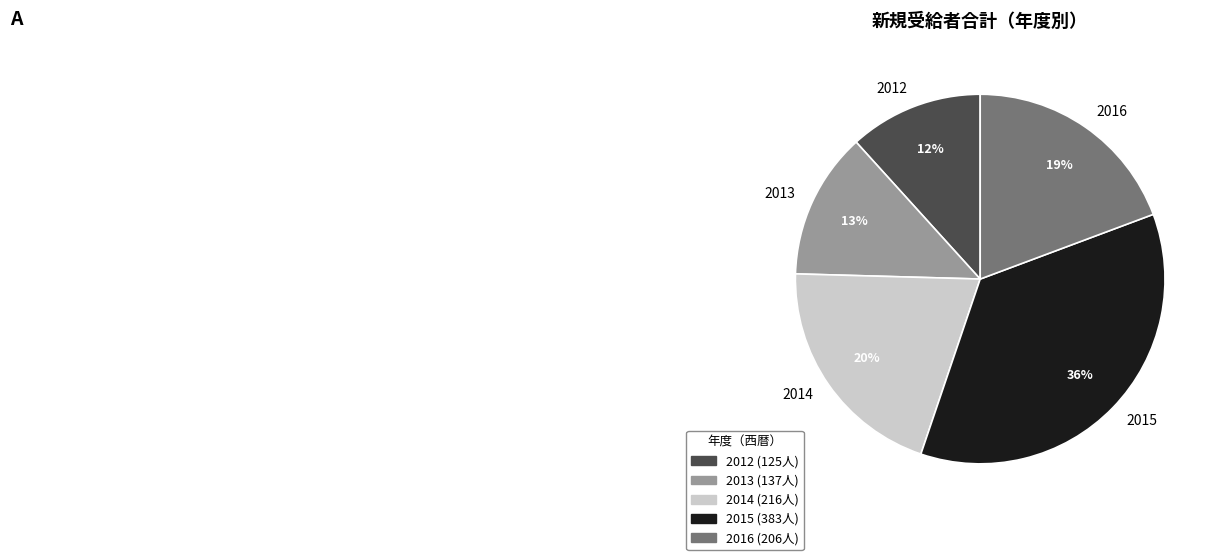

To the nearest percent, what is the combined percentage of 2016 and 2013?

32%